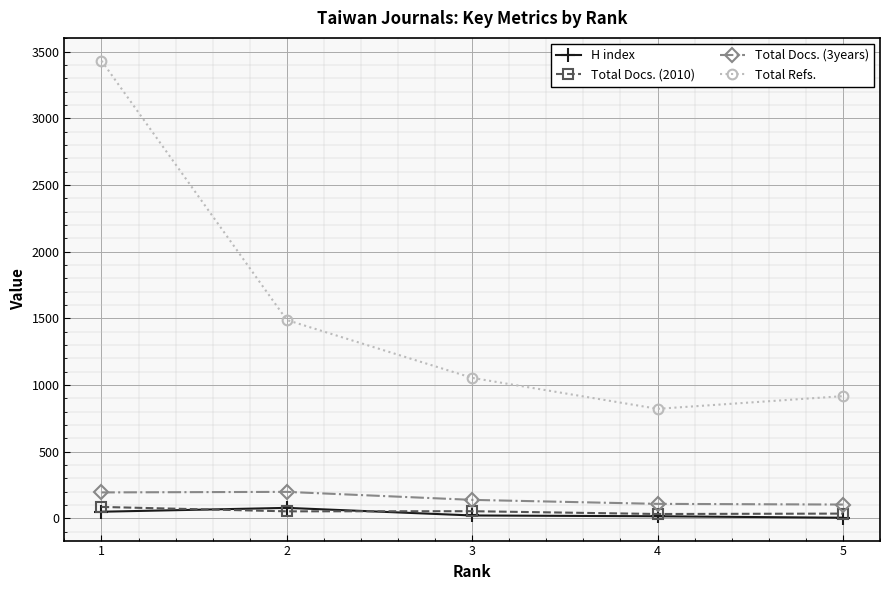

True or false: Total Docs. (2010) and Total Docs. (3years) intersect in this chart.

False